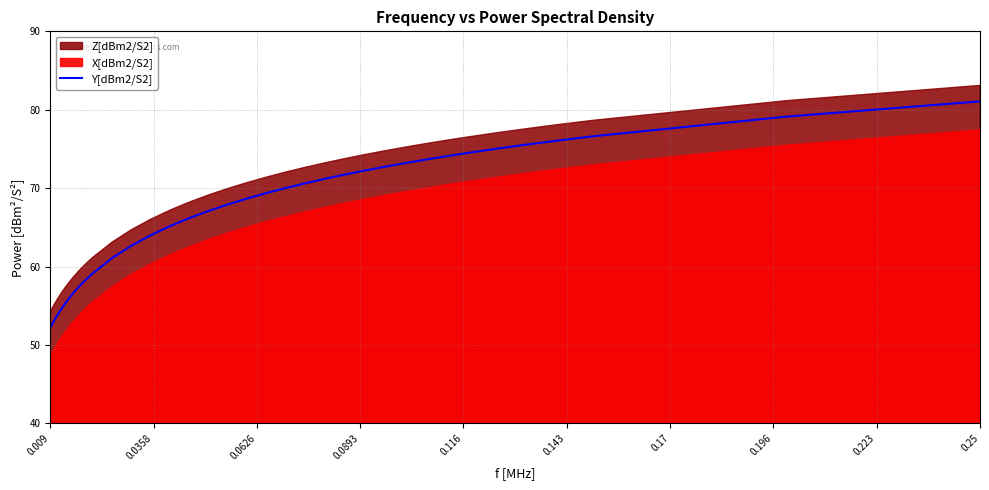

What is the maximum value for Y[dBm2/S2]?

81.1